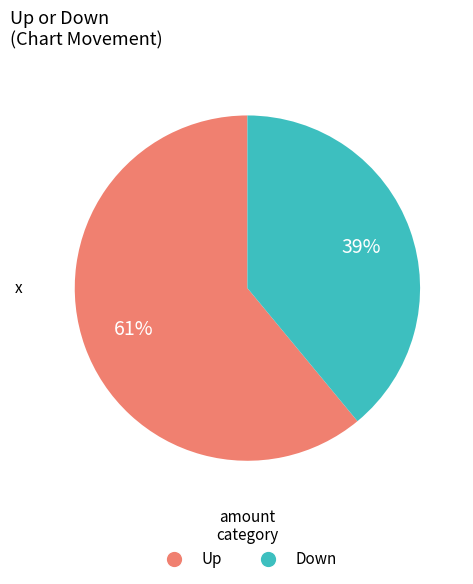

To the nearest percent, what is the difference between the largest and smallest slice percentages?

22%